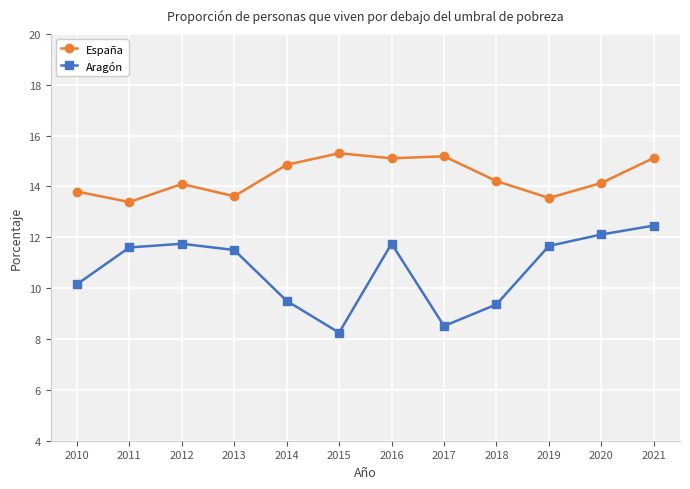

True or false: Aragón has a value of 11.8 at 2016.

True